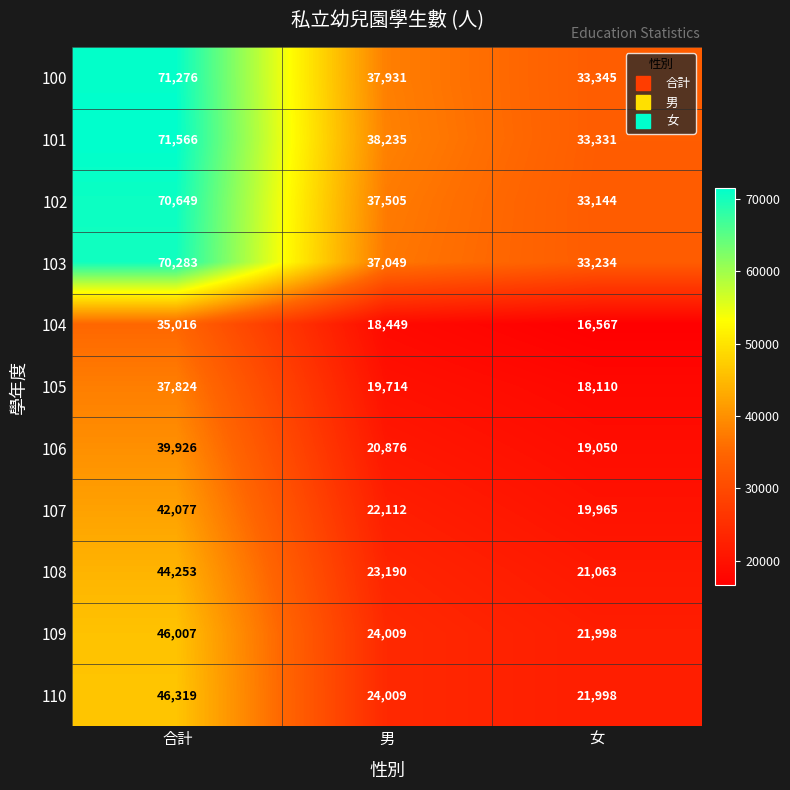

What value does the 101 series have at 女?

33331